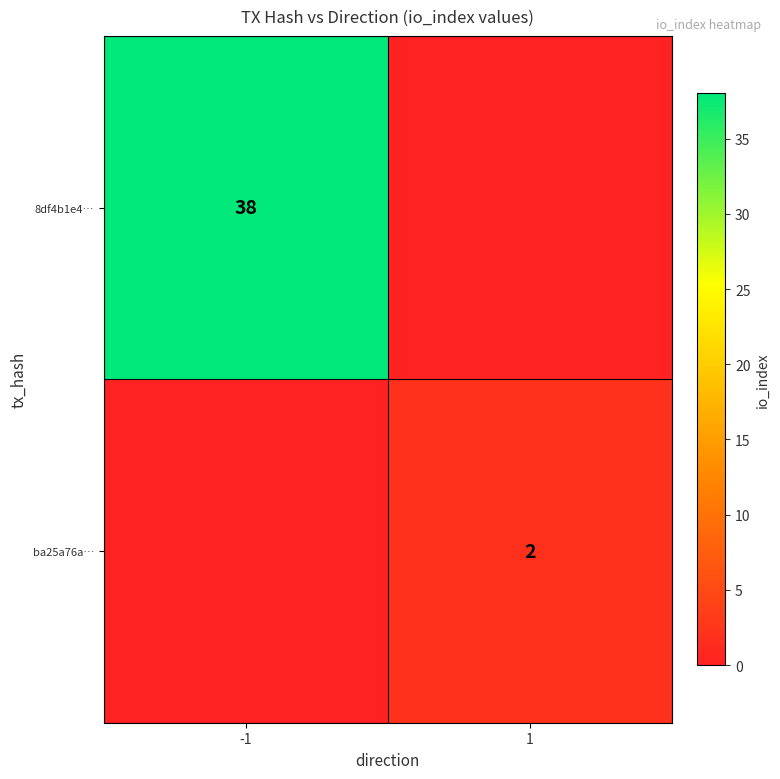

At how many categories does at least one series exceed 4?

1